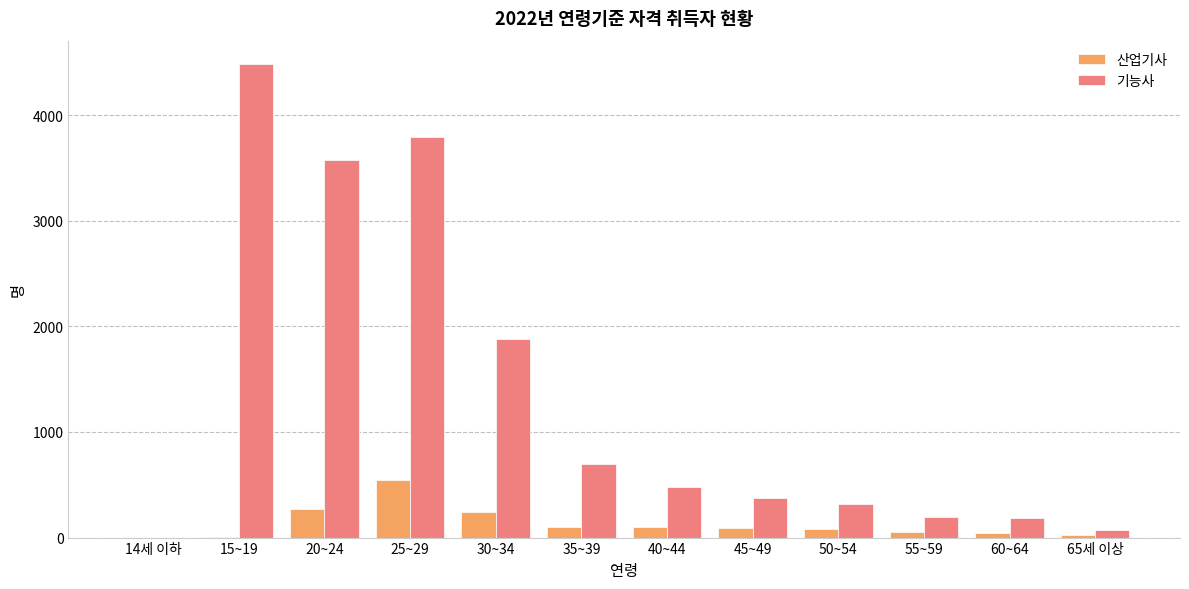

Which series changed the most between 30~34 and 60~64?

기능사